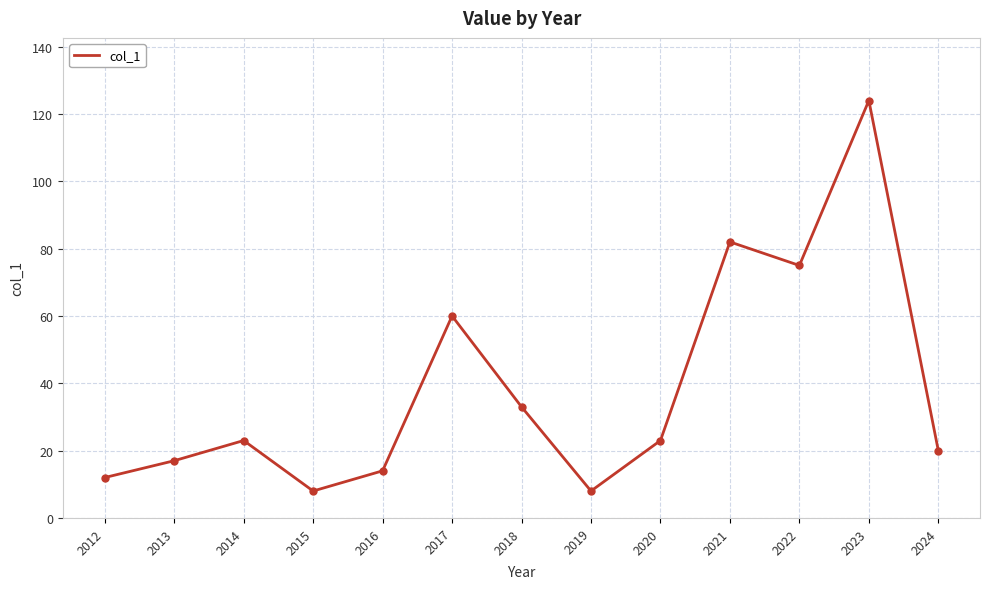

Reading left to right, extract all data points from this chart.

2012=12	2013=17	2014=23	2015=8	2016=14	2017=60	2018=33	2019=8	2020=23	2021=82	2022=75	2023=124	2024=20